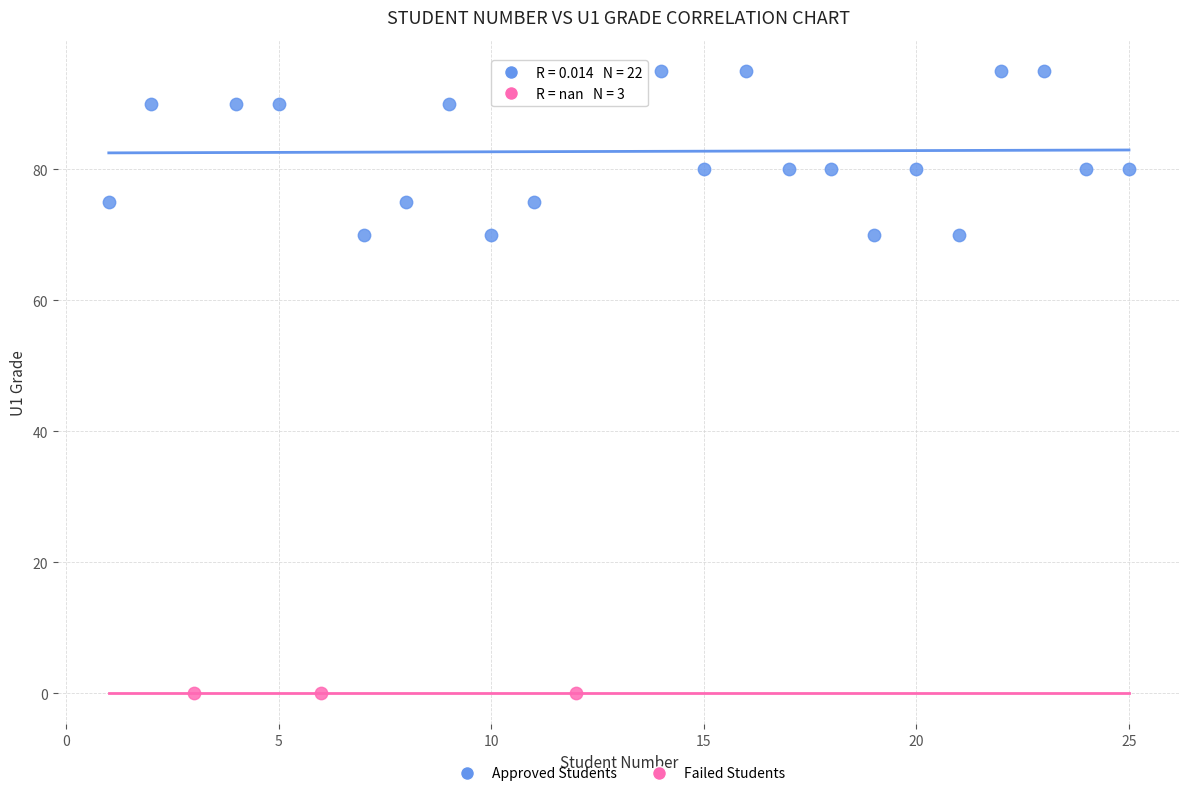

Which series contains the highest Y value?

Approved Students